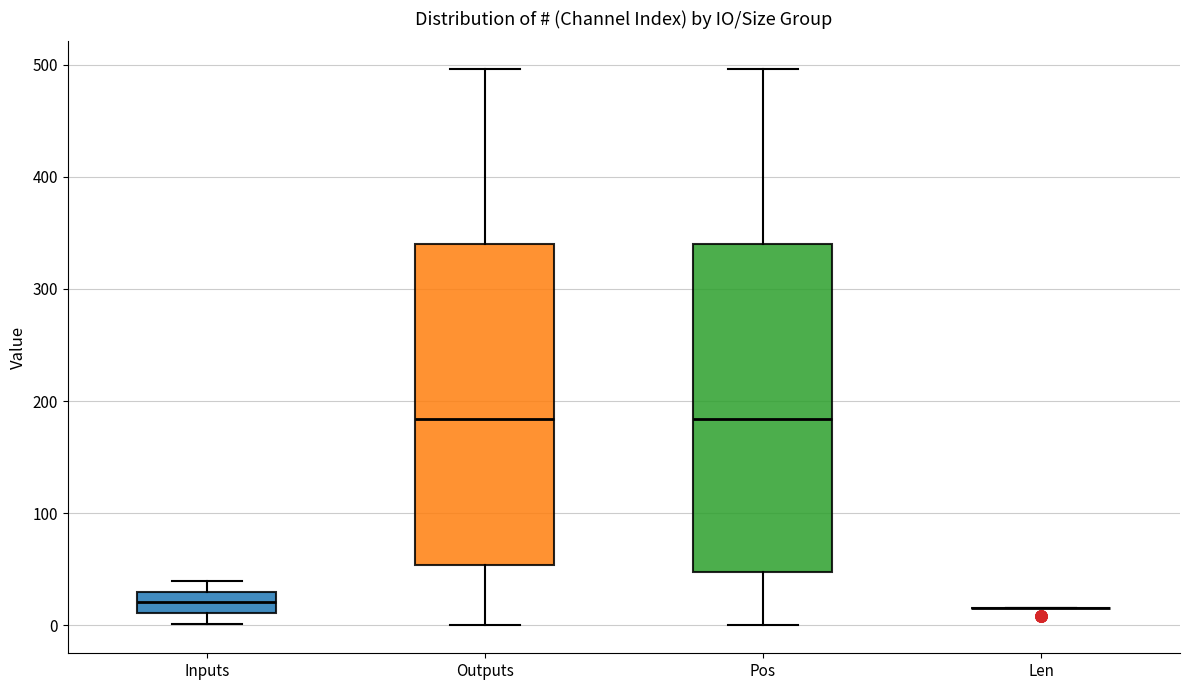

Reading left to right, read every box against the y-axis: the position of its median line, the range the box covers, and the ends of its whiskers. The values are not printed on the chart, so give them approximately, as read against the axis.

Inputs: median 20, box 10 to 30, whiskers 0 to 40
Outputs: median 180, box 50 to 340, whiskers 0 to 500
Pos: median 180, box 50 to 340, whiskers 0 to 500
Len: box collapsed to a line at 20, whiskers 20 to 20